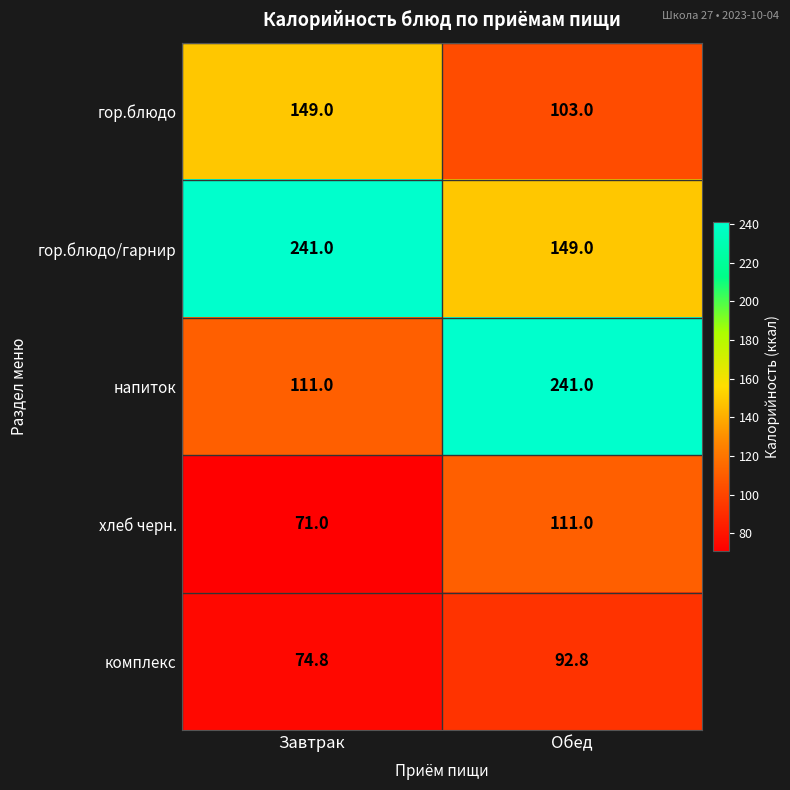

What is the greatest value displayed?

241.0